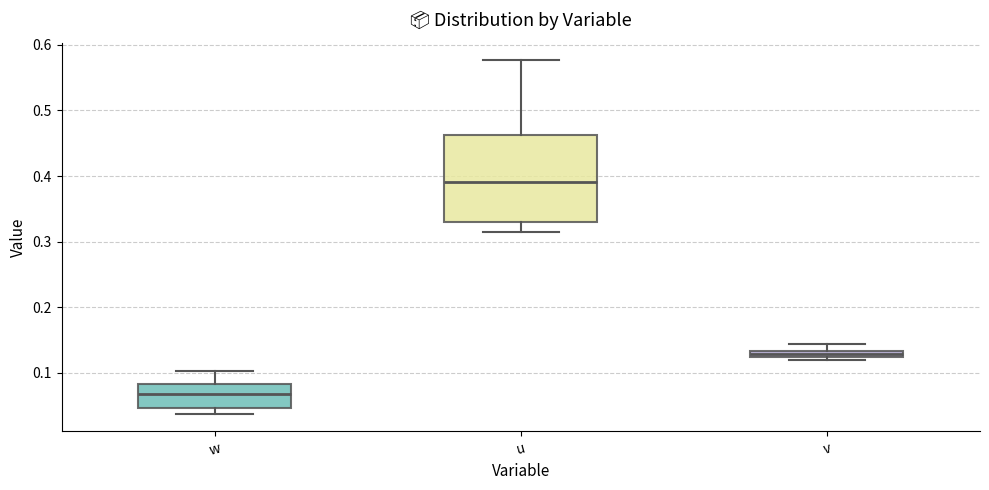

Which box is the tallest, from its lower edge to its upper edge?

u